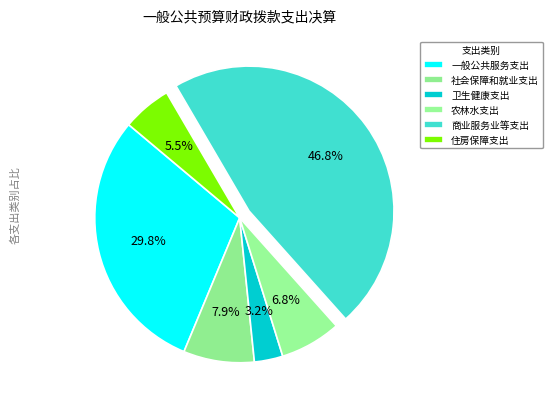

To the nearest percent, what is the difference between the largest and smallest slice percentages?

44%